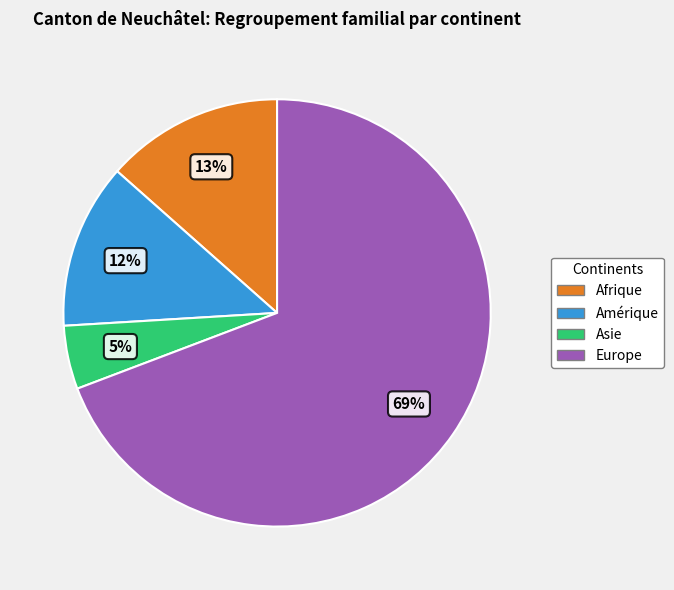

Which slice is the largest?

Europe